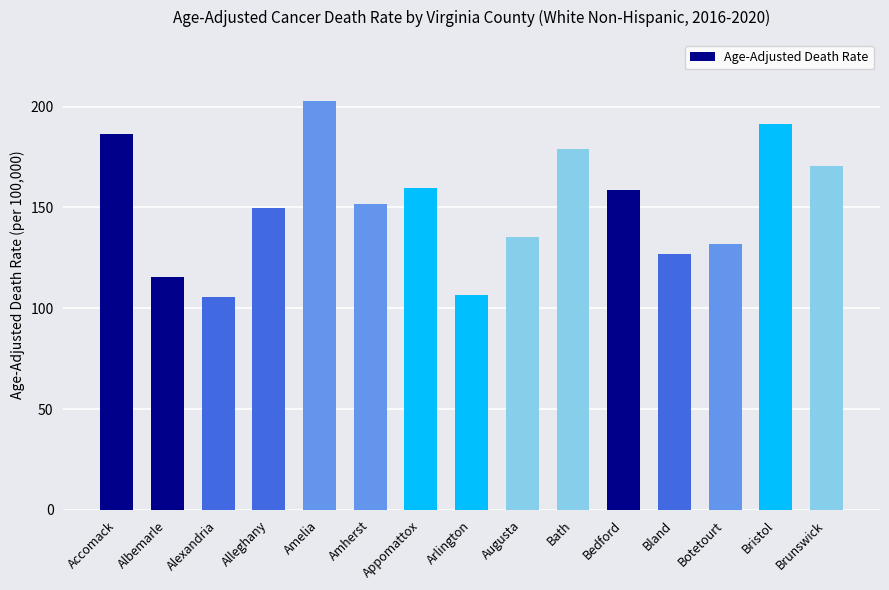

What is the smallest value displayed?

105.4